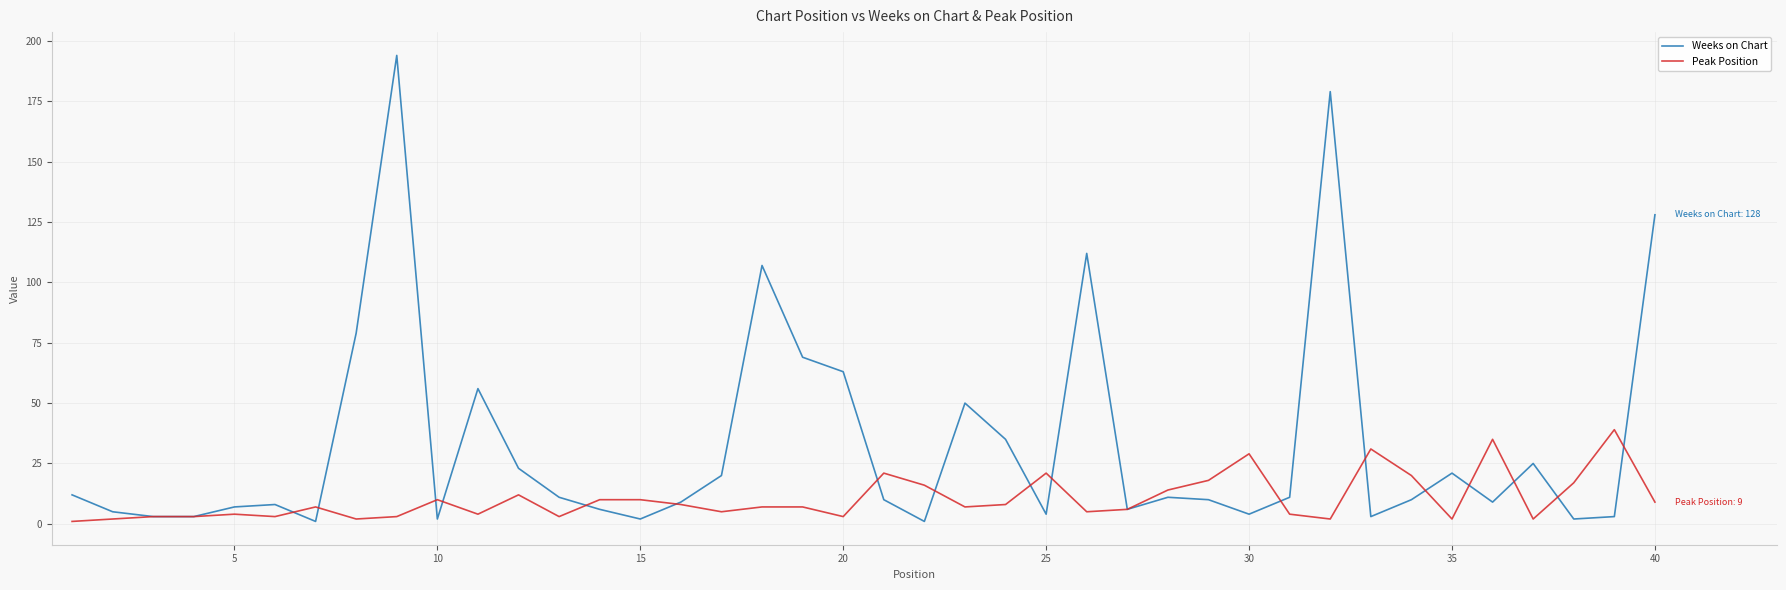

What is the smallest value displayed?

1